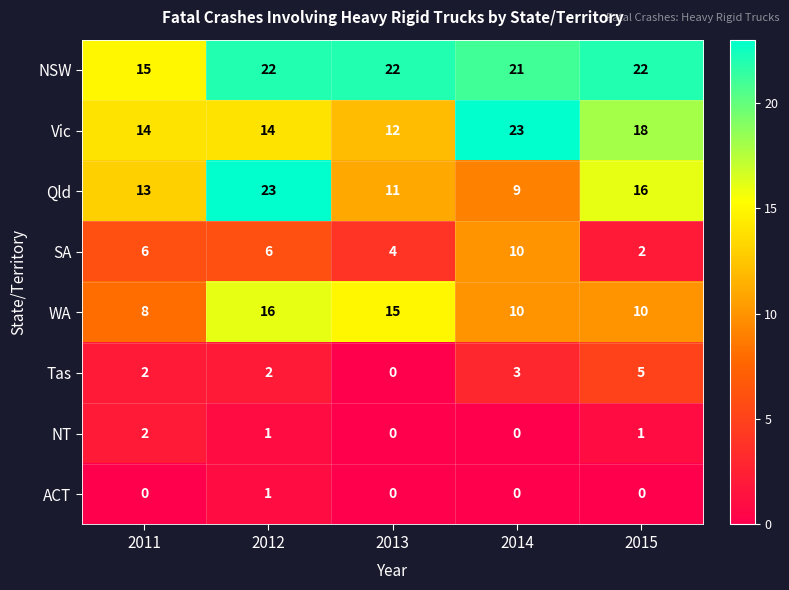

What is the difference between the highest and lowest values at 2015?

22